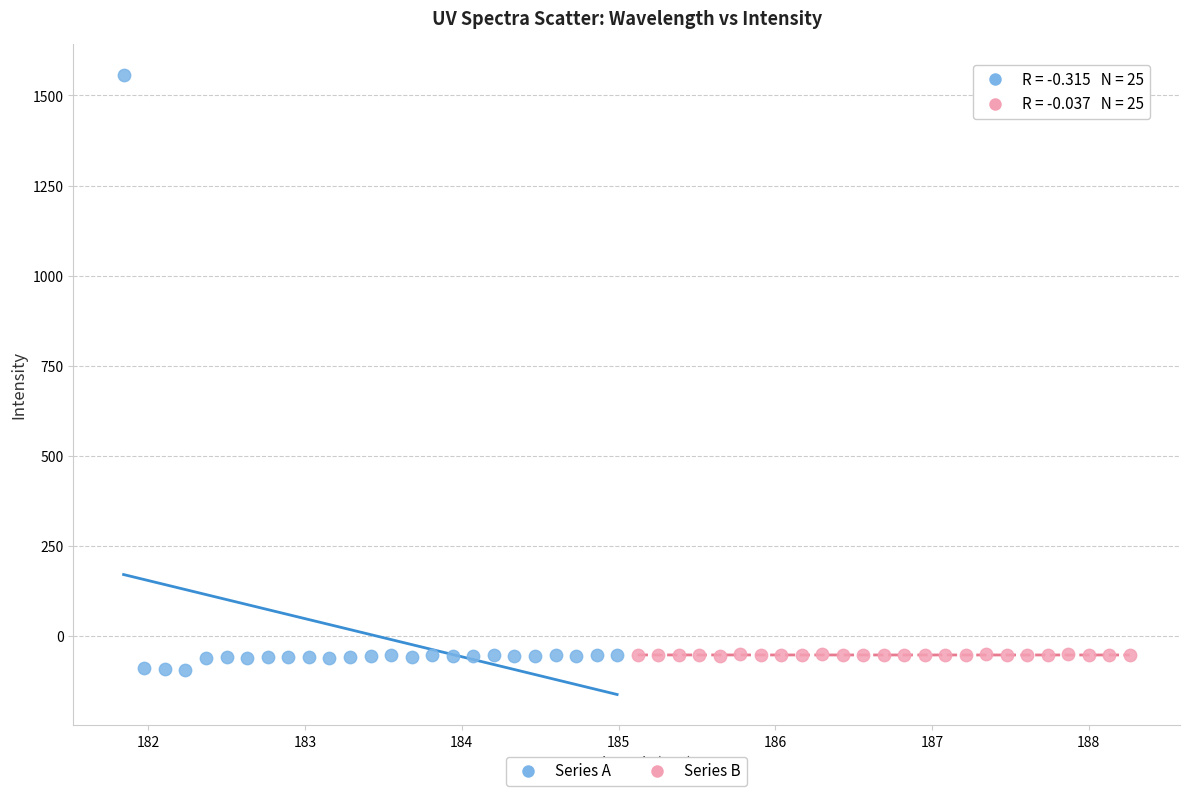

What are all the series names shown in the legend?

Series A, Series B